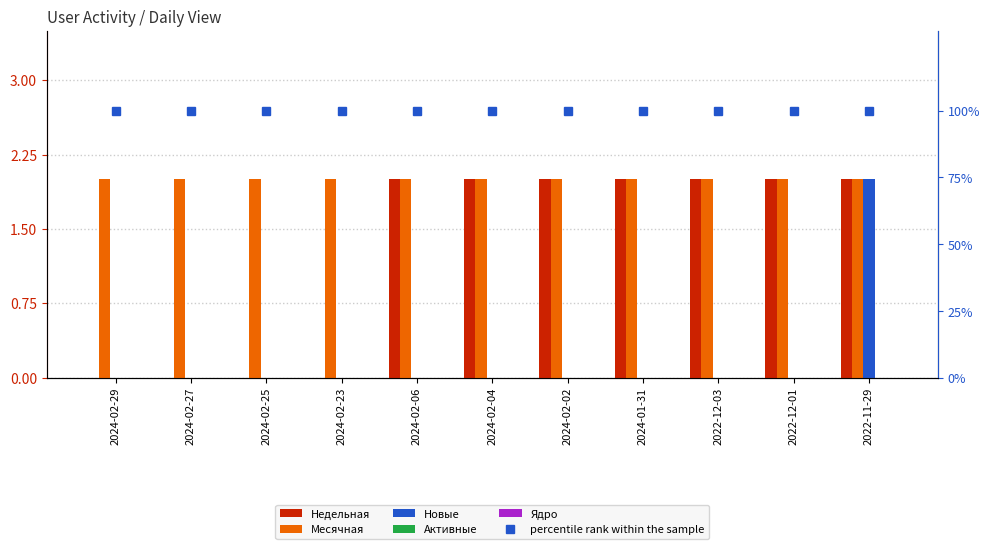

At which category is the sum across all series the highest?

2022-11-29